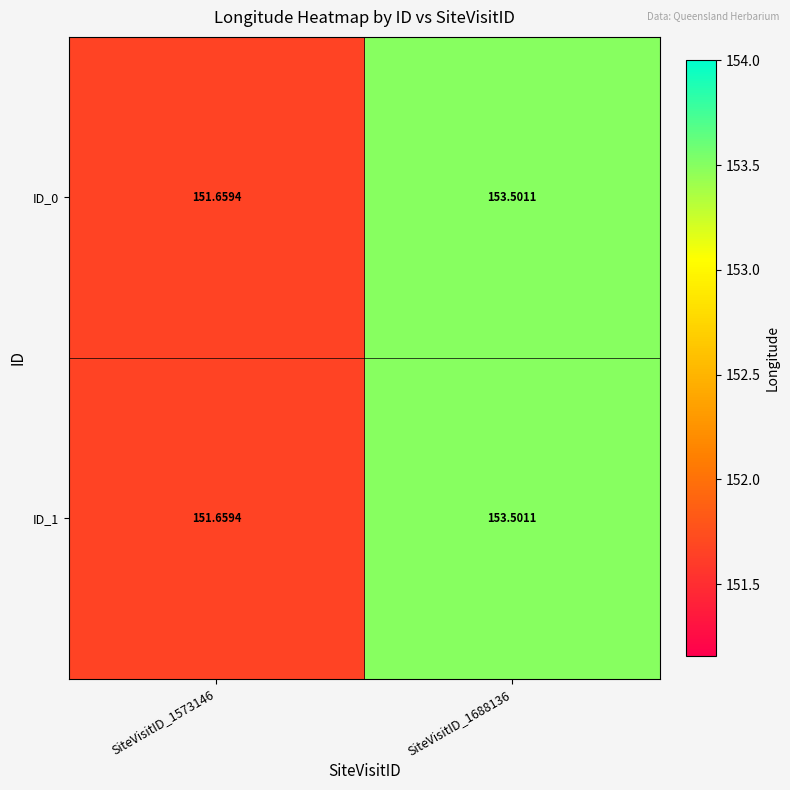

At which category is the sum across all series the highest?

SiteVisitID_1688136